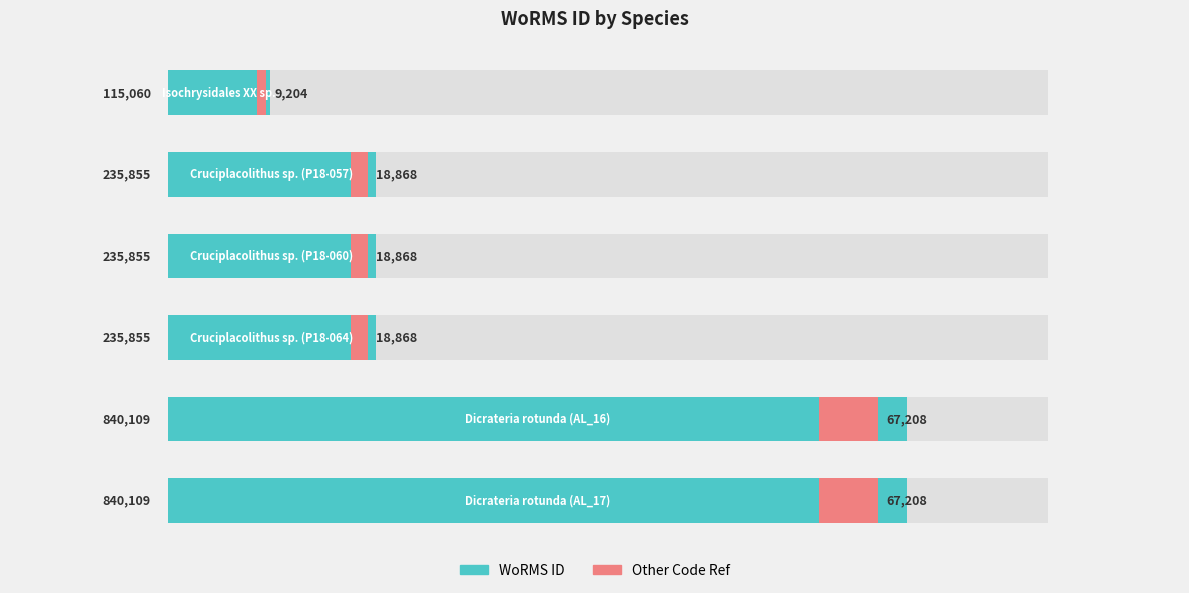

Is the value of WoRMS ID at 0.8 greater than the value of Other Code Ref at 0.8?

Yes